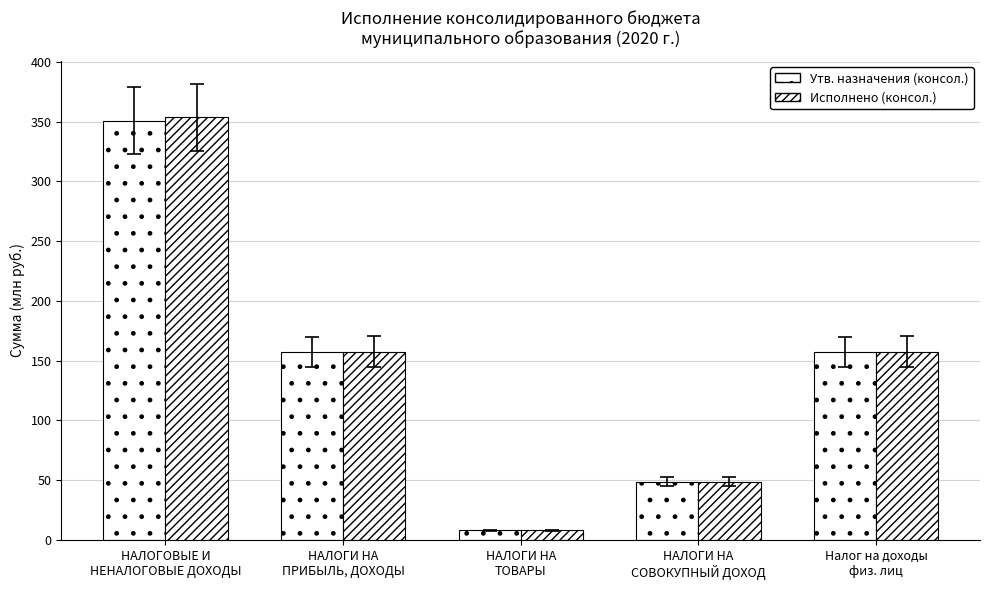

Is the value of Исполнено (консол.) at Налог на доходы
физ. лиц greater than the value of Утв. назначения (консол.) at Налог на доходы
физ. лиц?

Yes